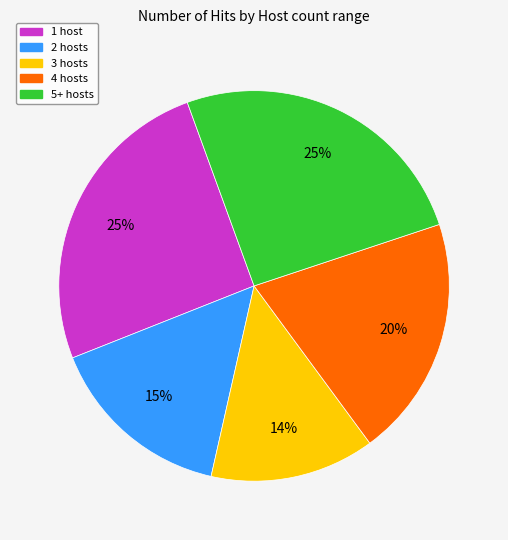

Is it true that 3 hosts is 7% of the pie?

False